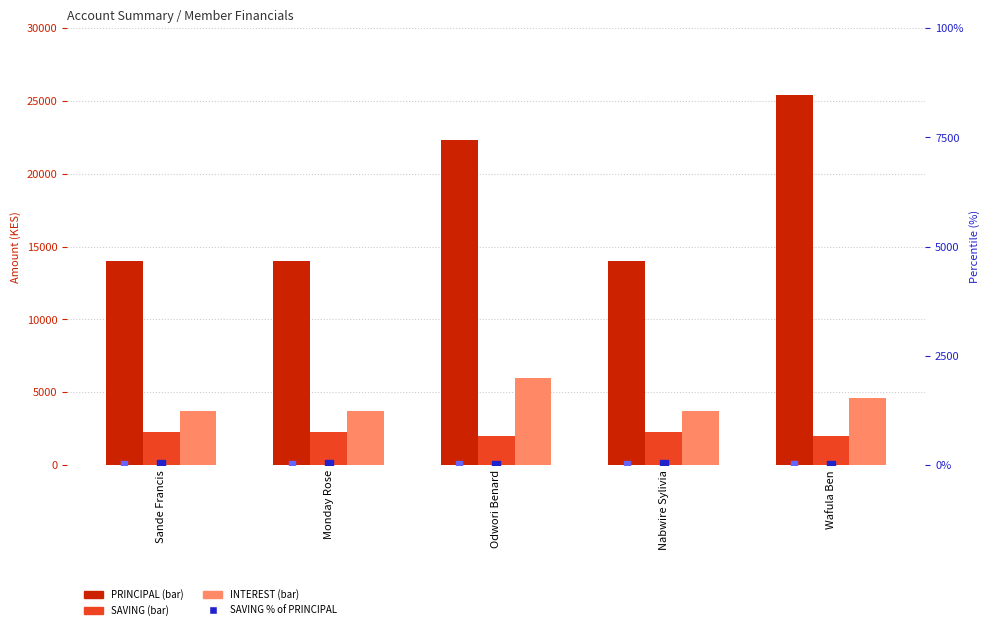

What is the total value across all series at Nabwire Sylivia?

20042.9